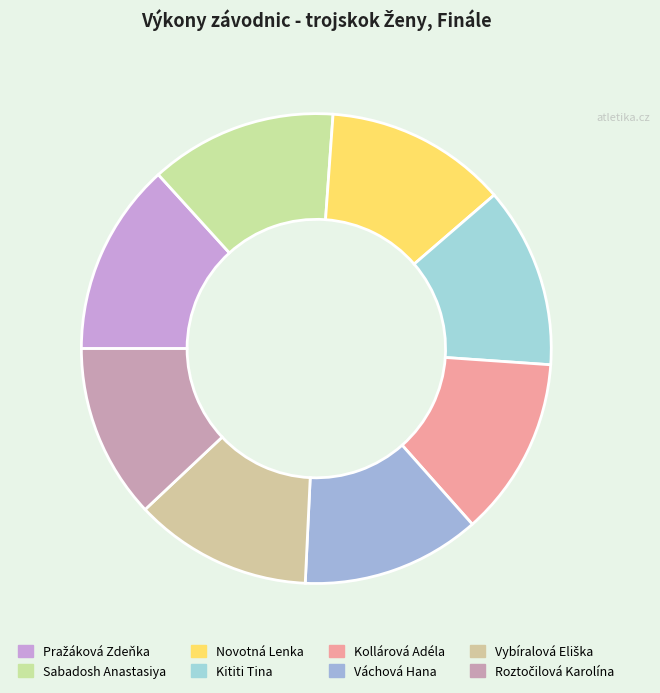

Which has a higher value, Vybíralová Eliška or Sabadosh Anastasiya?

Sabadosh Anastasiya